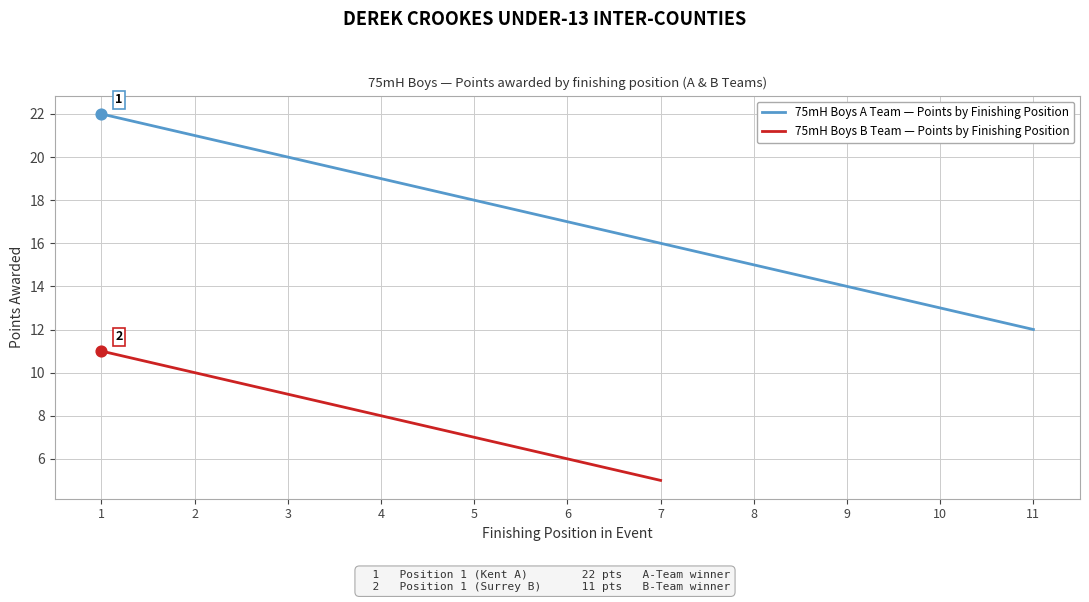

What is the lowest value of the 75mH Boys A Team — Points by Finishing Position series?

12